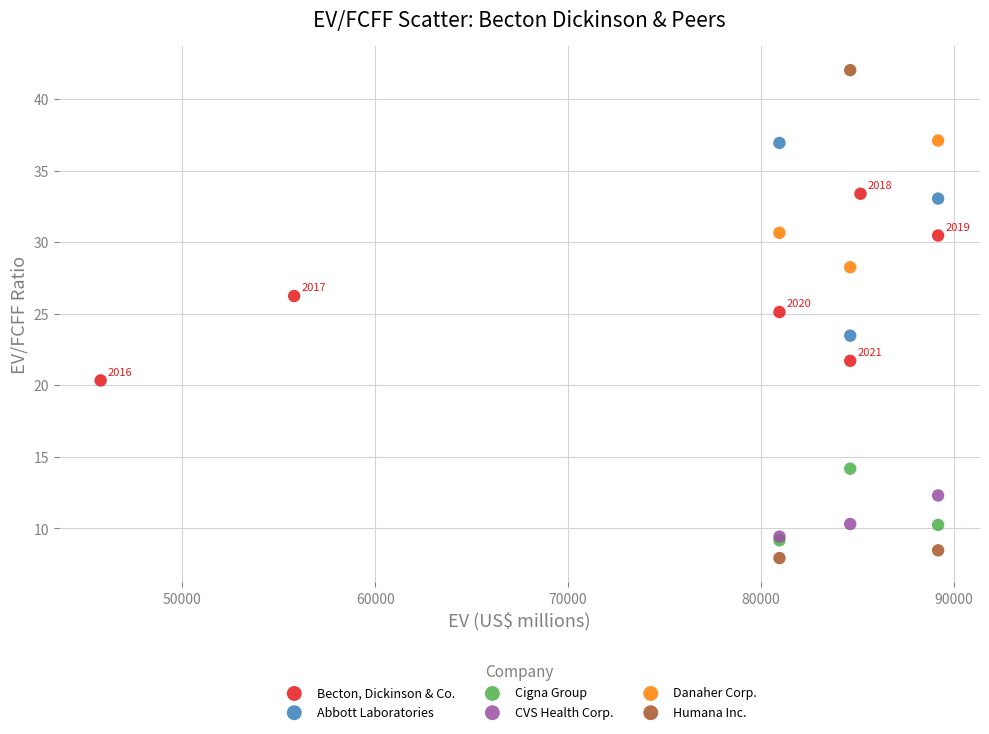

Which series has the largest Y range (max minus min)?

Humana Inc.